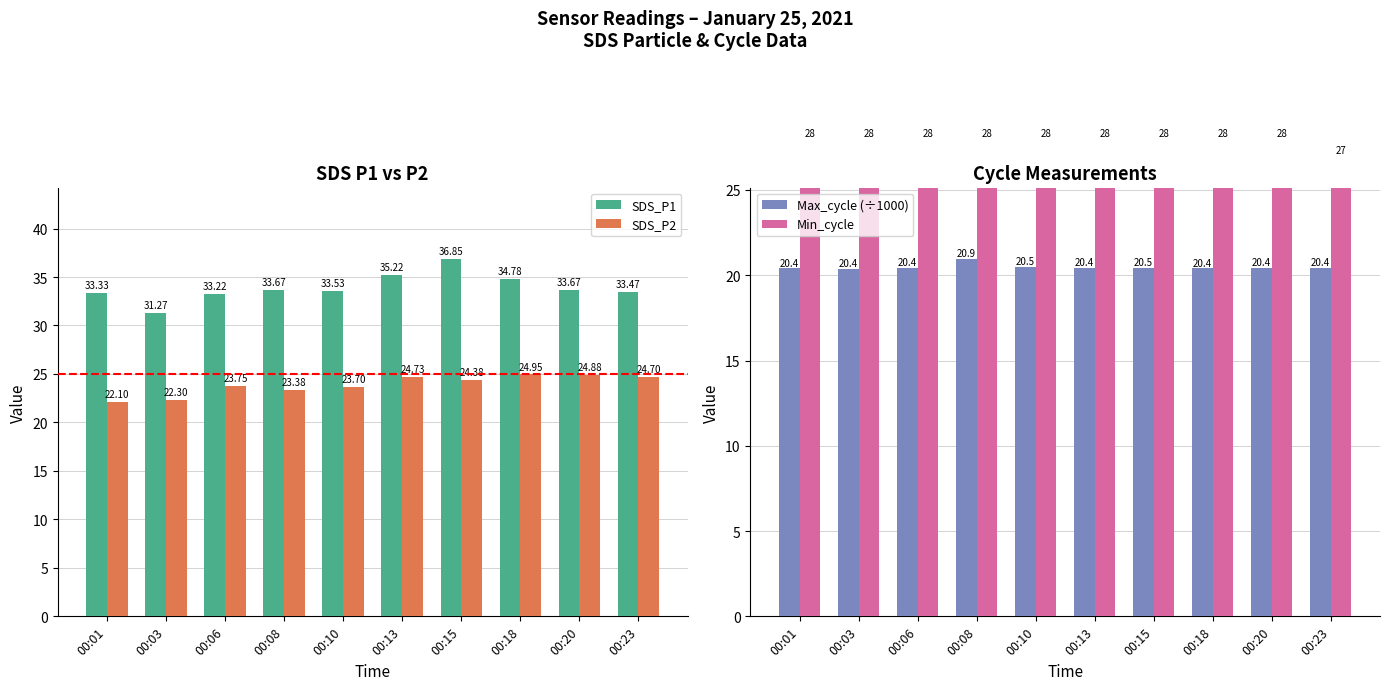

At which label does SDS_P2 reach its minimum?

00:01